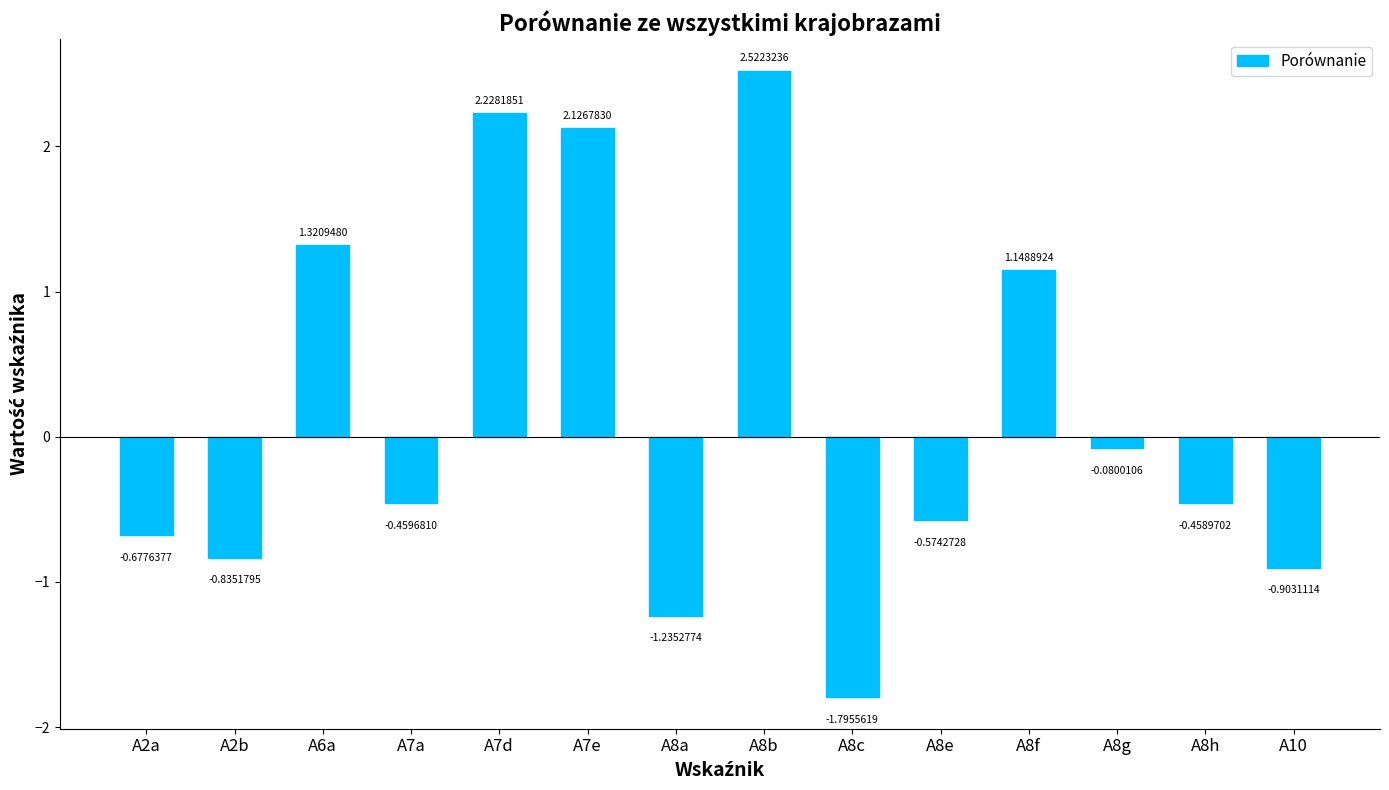

How many bars are there in total?

14